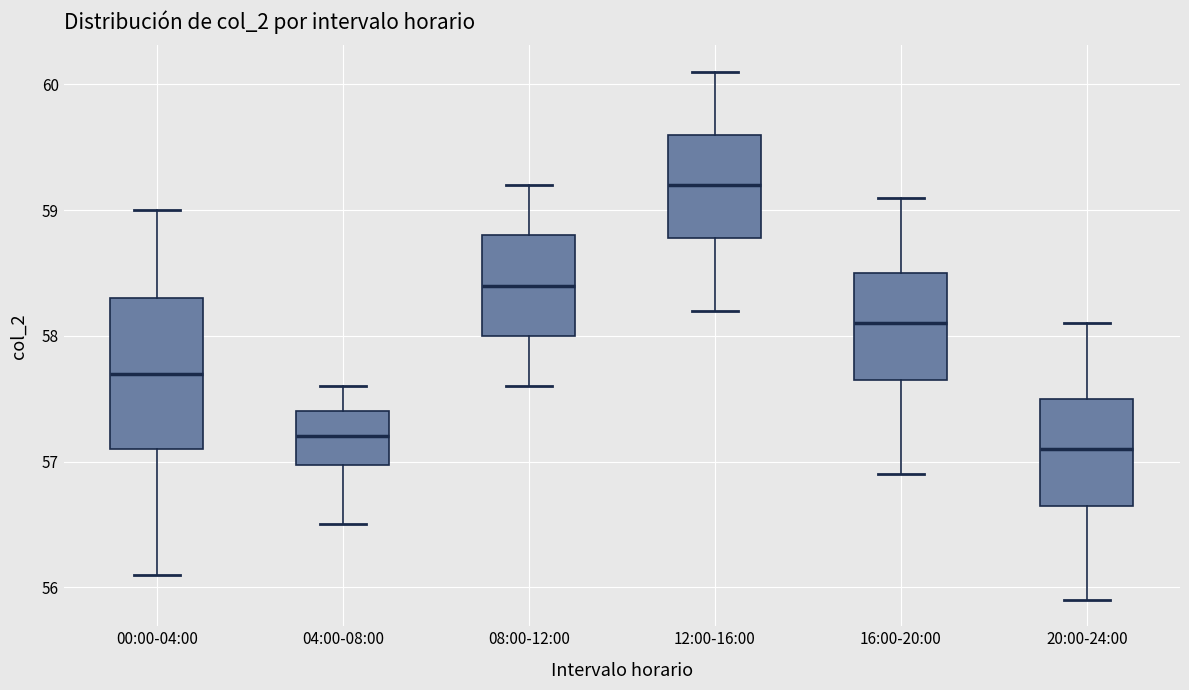

Where does the lower whisker of the box for 04:00-08:00 end on the y-axis? The values are not printed on the chart, so give them approximately, as read against the axis.

56.5